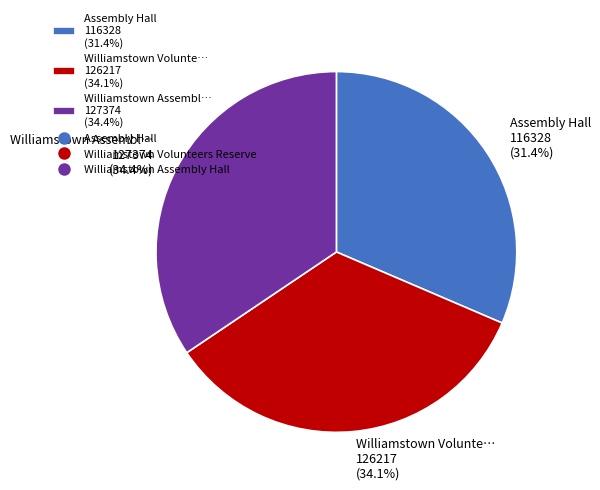

What is the ratio of the value at Williamstown Assembl… 127374 (34.4%) to the value at Williamstown Volunte… 126217 (34.1%)?

1.0